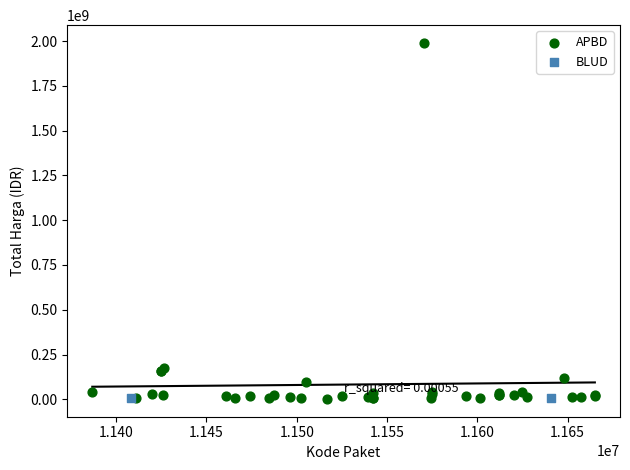

What are all the series names shown in the legend?

APBD, BLUD